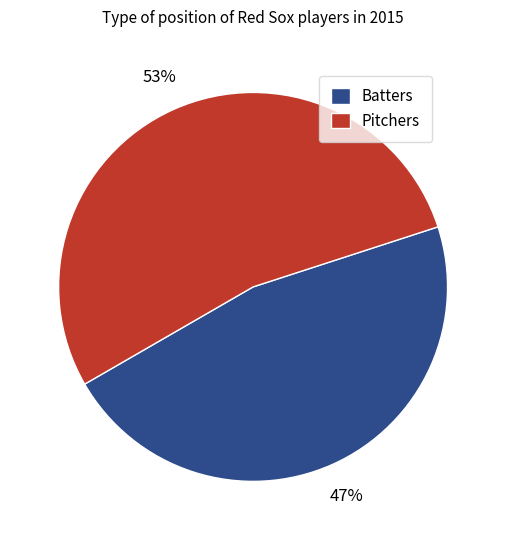

Is the sum of Batters and Pitchers greater than half?

Yes